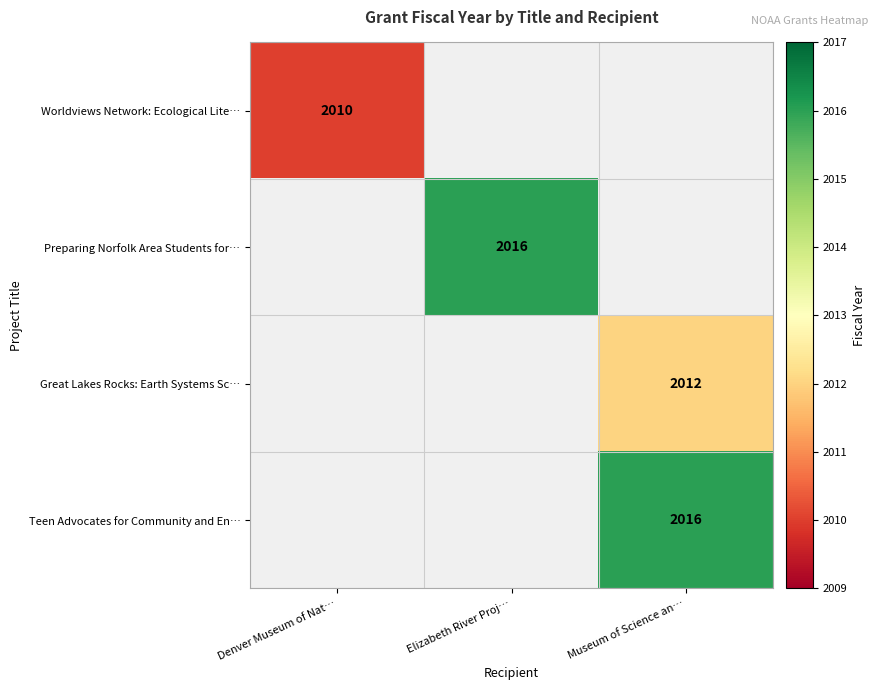

How many distinct data groups are displayed?

4